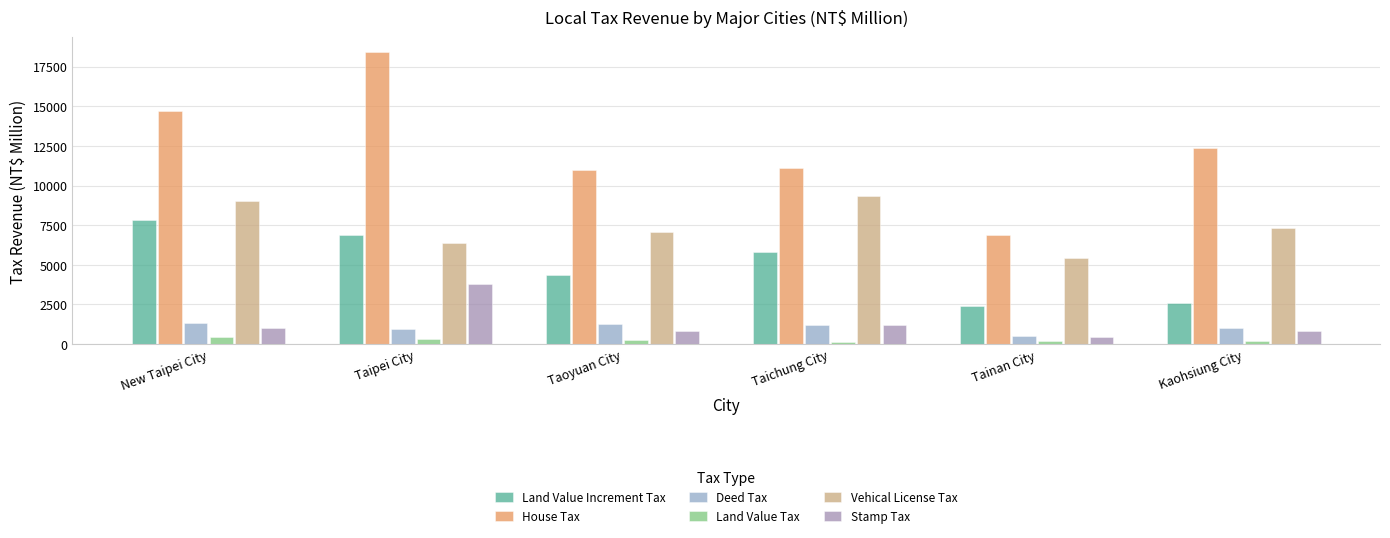

Rank the series by their maximum value, from highest to lowest.

House Tax, Vehical License Tax, Land Value Increment Tax, Stamp Tax, Deed Tax, Land Value Tax